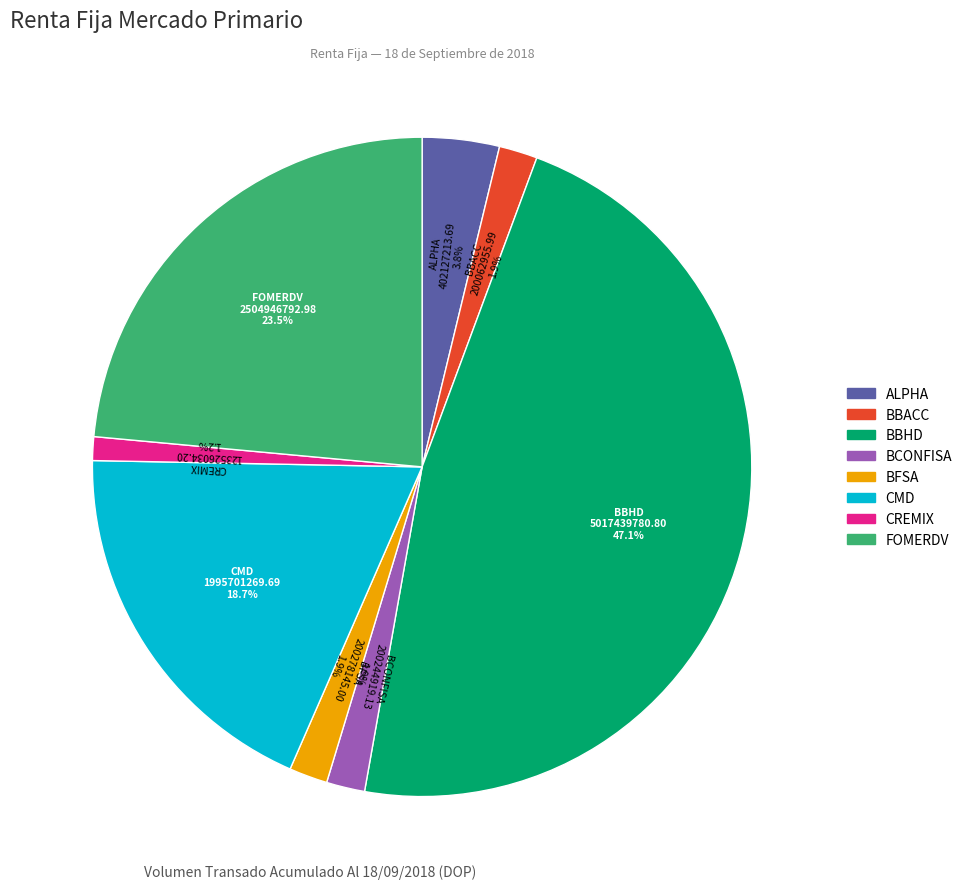

Count the number of slices in the pie.

8